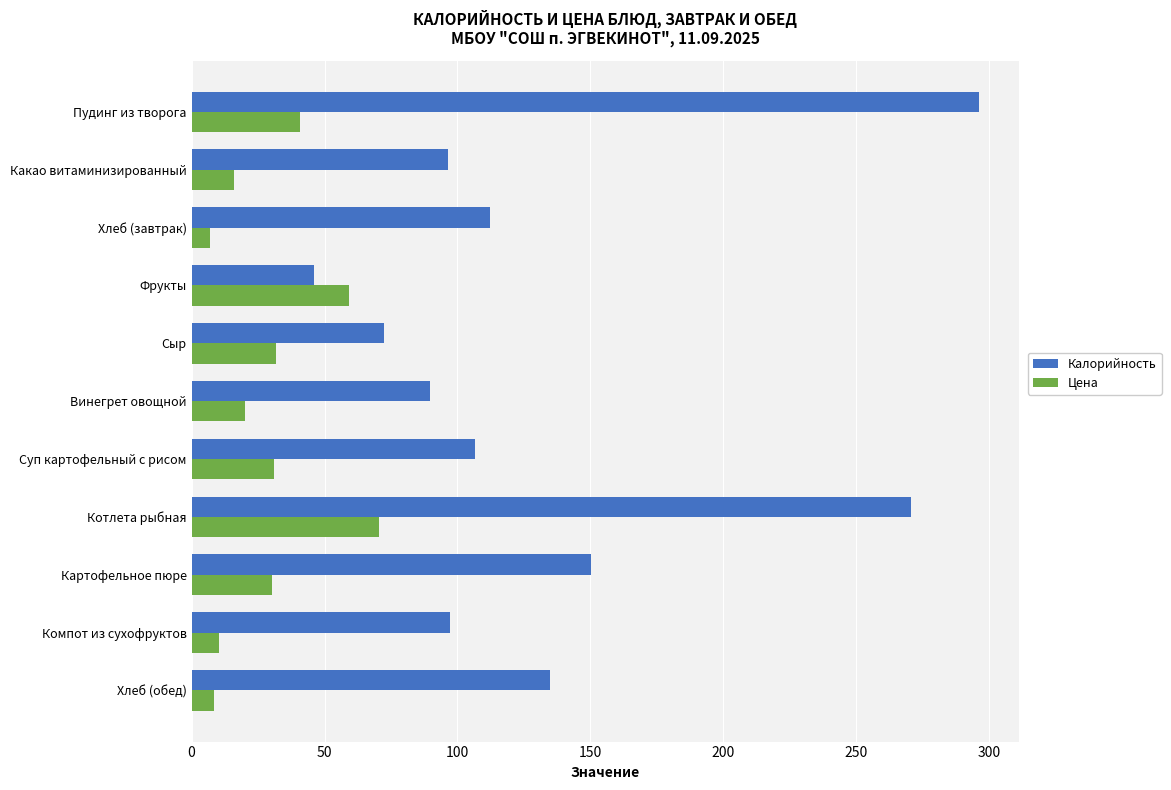

What value does the Цена series have at Хлеб (завтрак)?

7.0